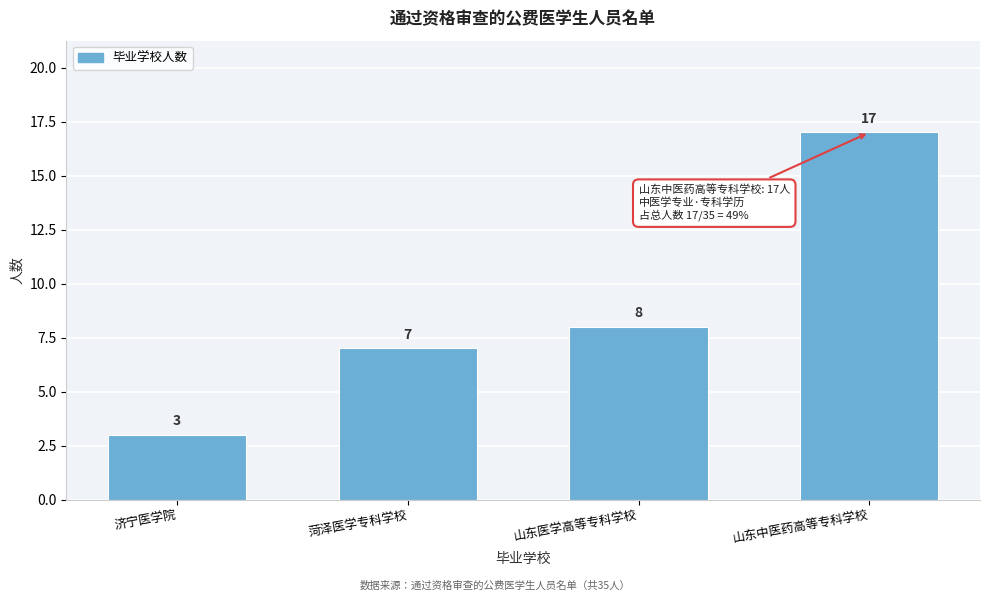

Reading left to right, list all the values displayed in this chart.

济宁医学院=3	菏泽医学专科学校=7	山东医学高等专科学校=8	山东中医药高等专科学校=17